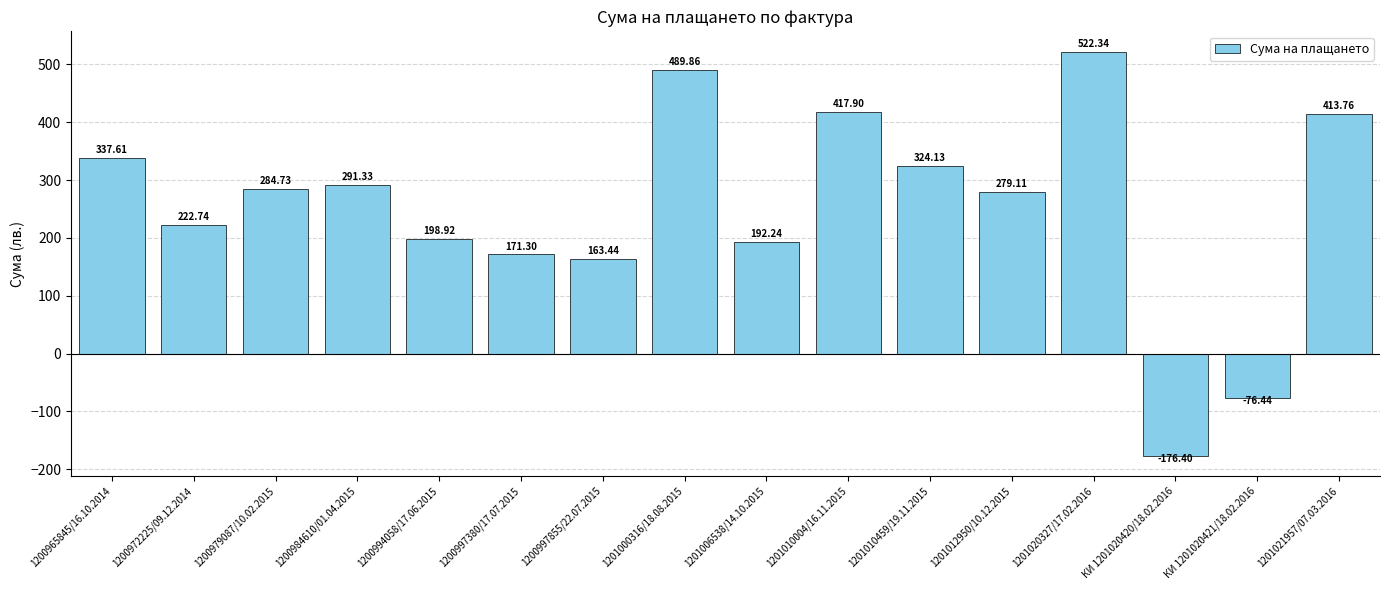

Rank the categories by value from lowest to highest.

КИ 1201020420/18.02.2016, КИ 1201020421/18.02.2016, 1200997855/22.07.2015, 1200997380/17.07.2015, 1201006538/14.10.2015, 1200994058/17.06.2015, 1200972225/09.12.2014, 1201012950/10.12.2015, 1200979087/10.02.2015, 1200984610/01.04.2015, 1201010459/19.11.2015, 1200965845/16.10.2014, 1201021957/07.03.2016, 1201010004/16.11.2015, 1201000316/18.08.2015, 1201020327/17.02.2016